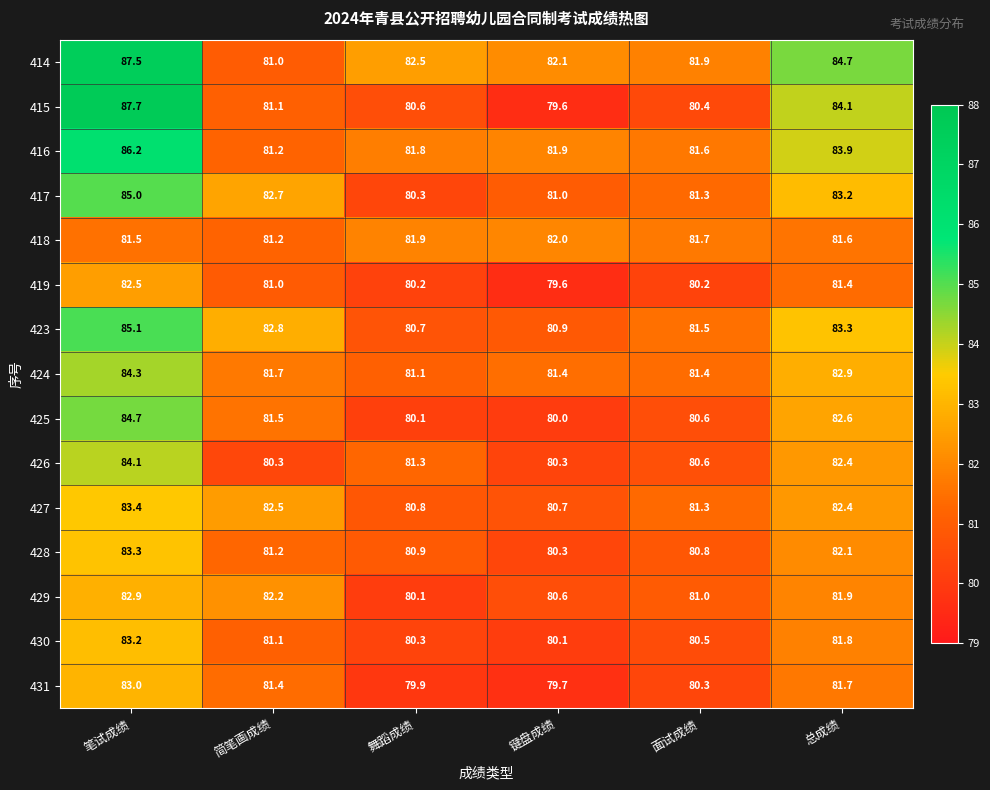

Read the 418 value at 笔试成绩.

81.5